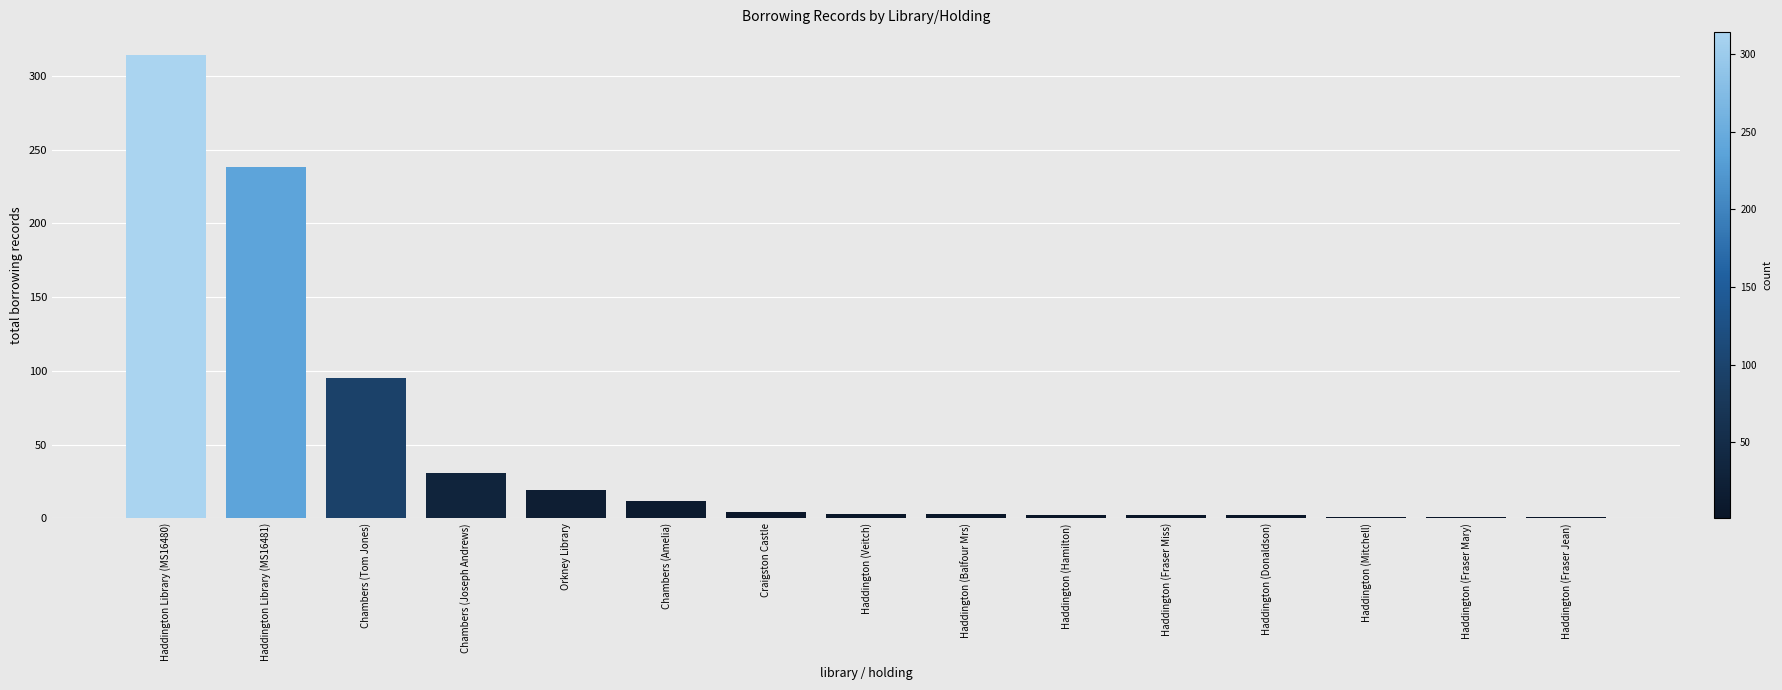

What is the difference between the maximum and second lowest values?

313